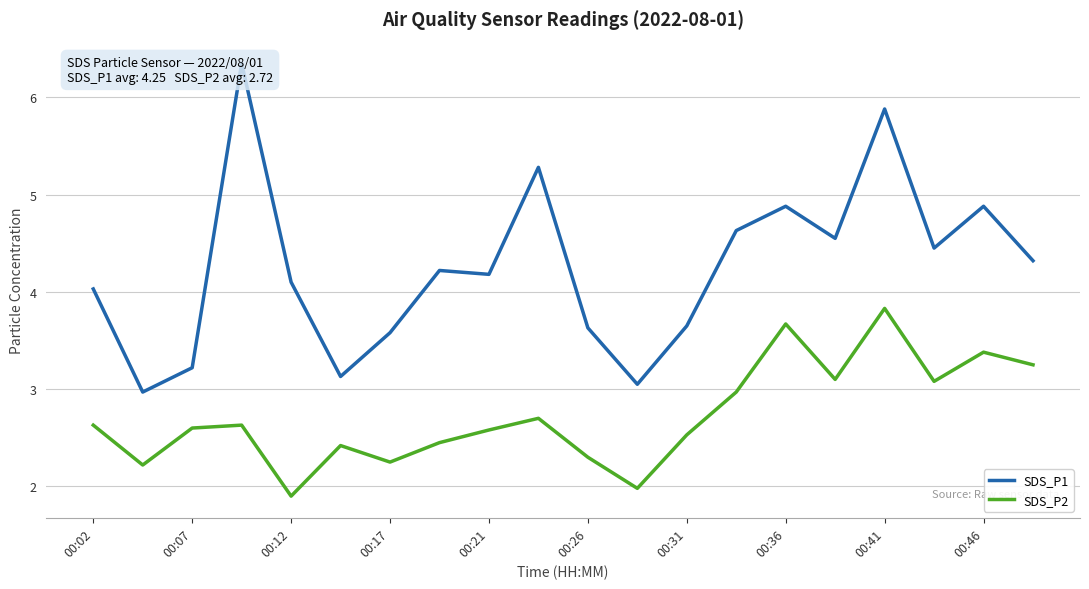

The value of SDS_P2 at 00:17 is 3.0. True or false?

False